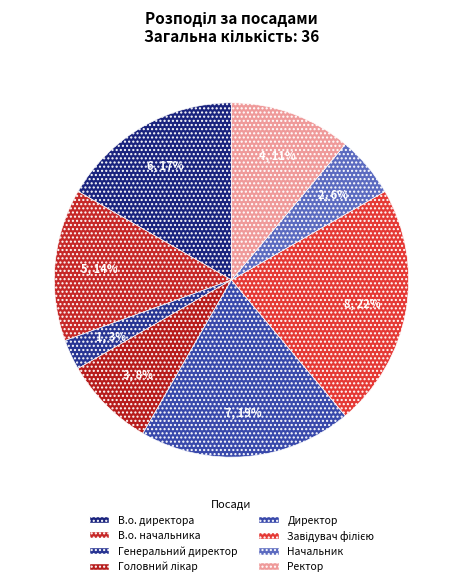

Count the number of slices in the pie.

8